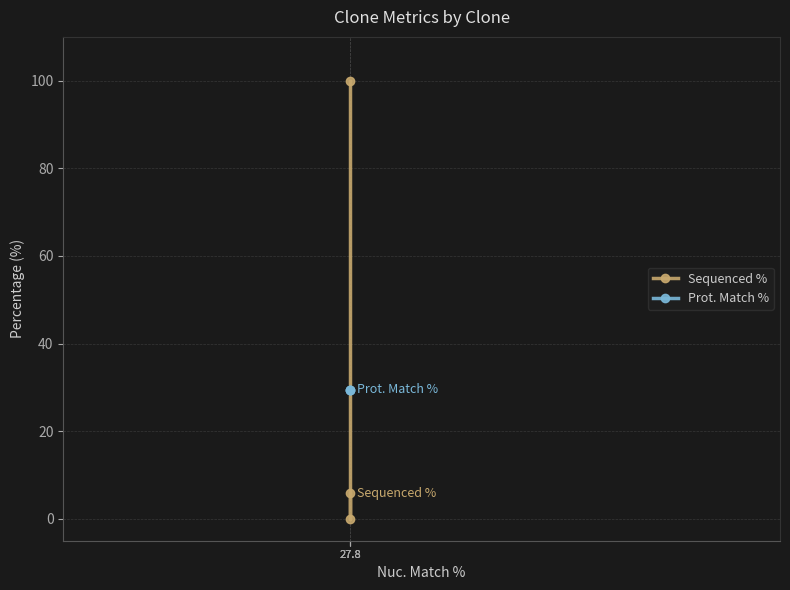

Which series has the largest range (max minus min)?

Sequenced %